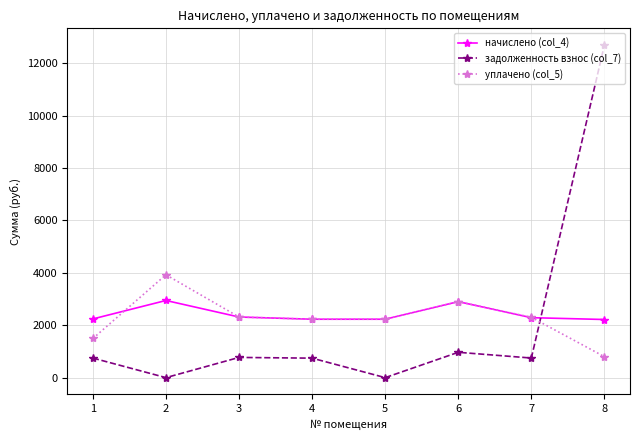

List the series in order of their peak value, lowest first.

начислено (col_4), уплачено (col_5), задолженность взнос (col_7)